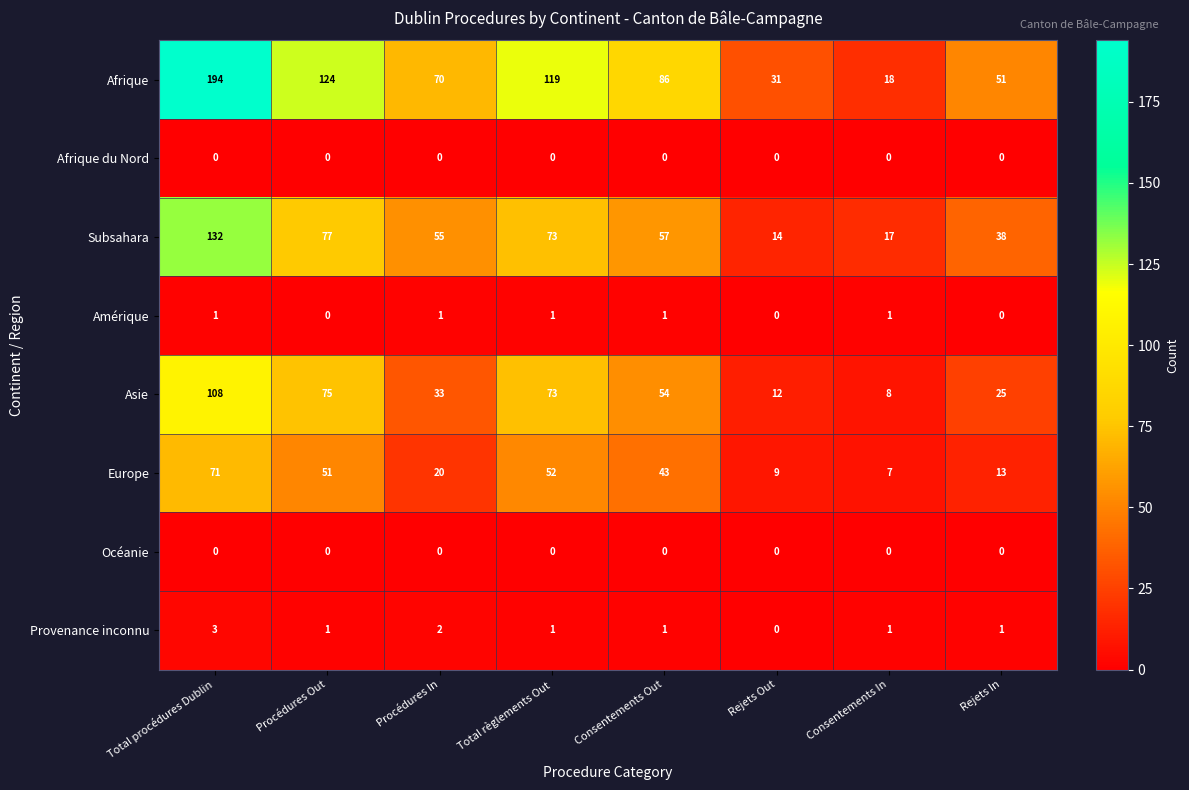

What is the difference between the highest and lowest values at Consentements In?

18